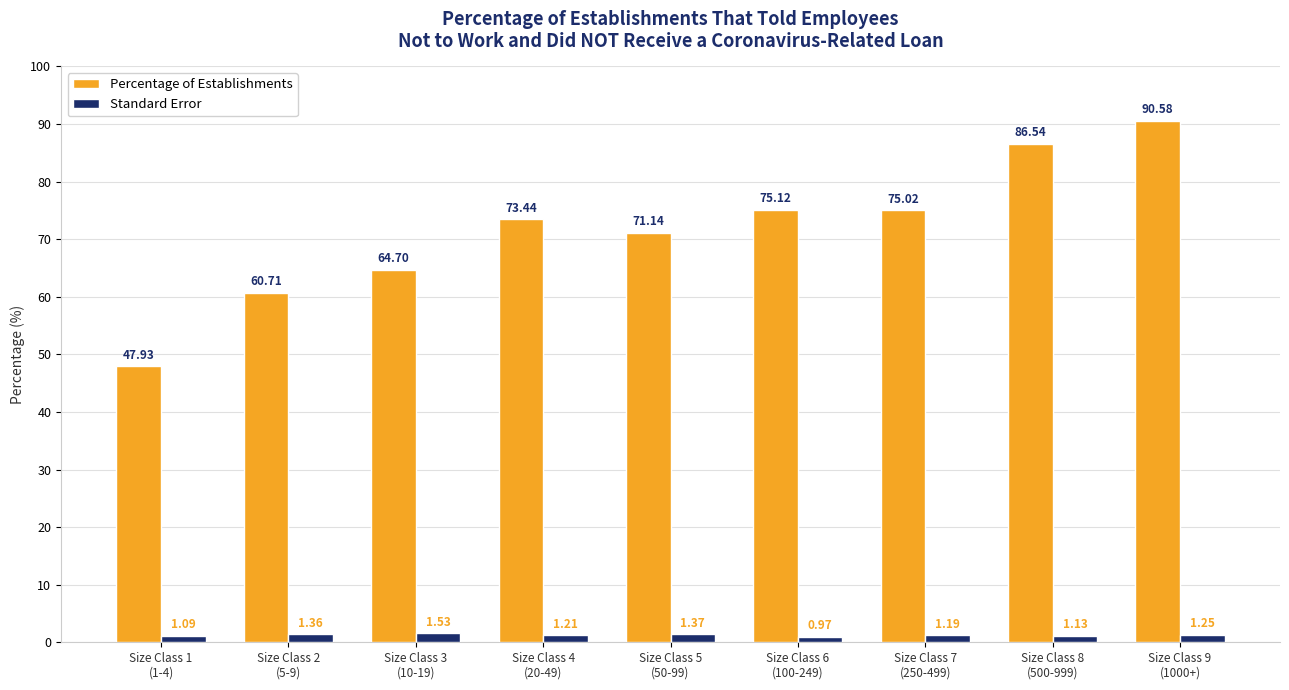

At which label does Percentage of Establishments reach its peak?

Size Class 9
(1000+)